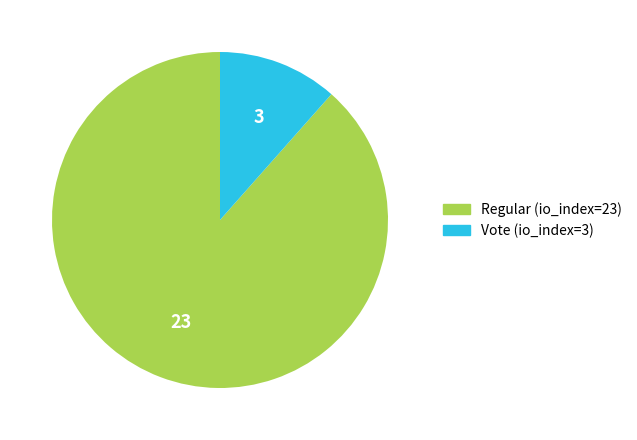

Between Regular (io_index=23) and Vote (io_index=3), which is larger?

Regular (io_index=23)